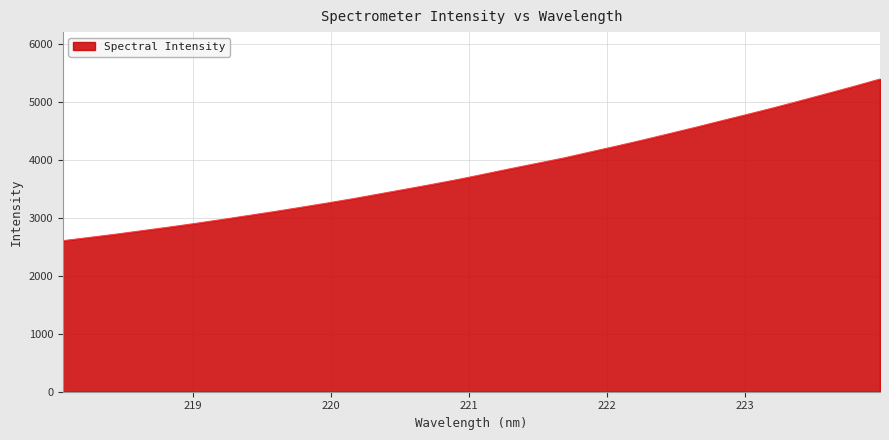

What is the greatest value displayed?

5401.2